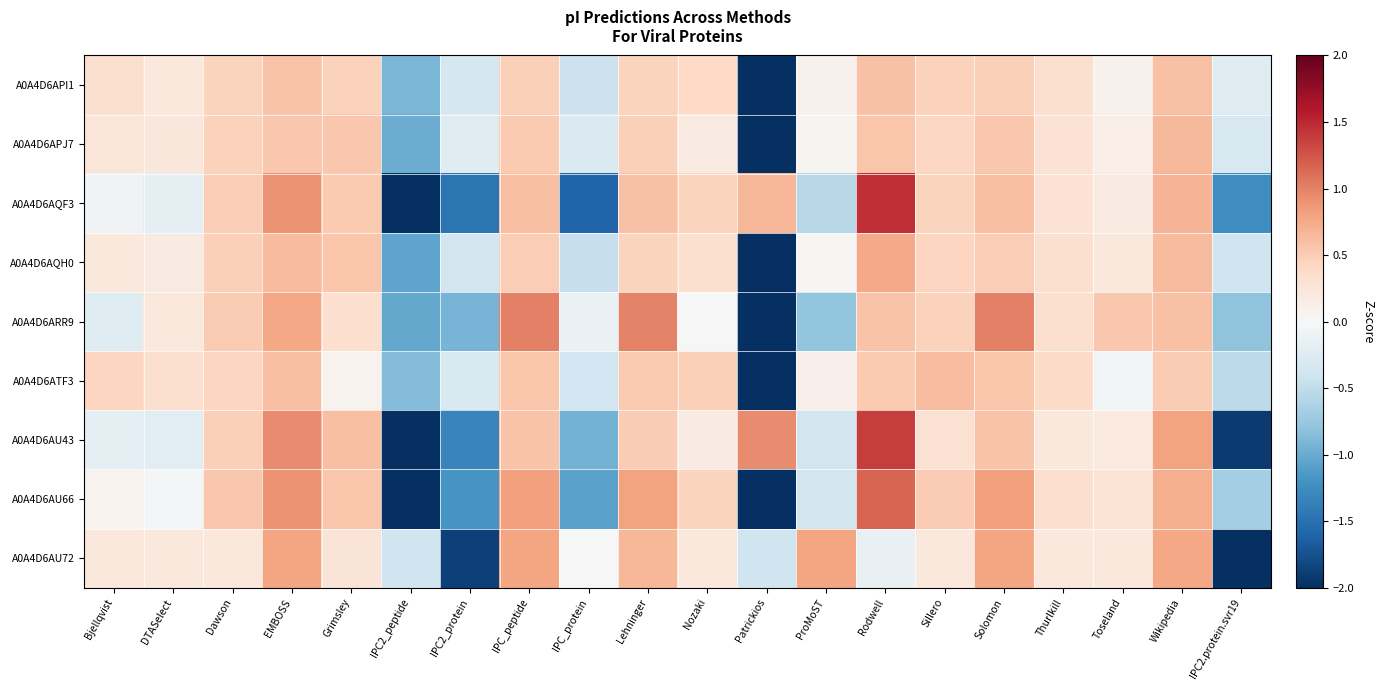

What is the maximum value shown in the chart?

1.5